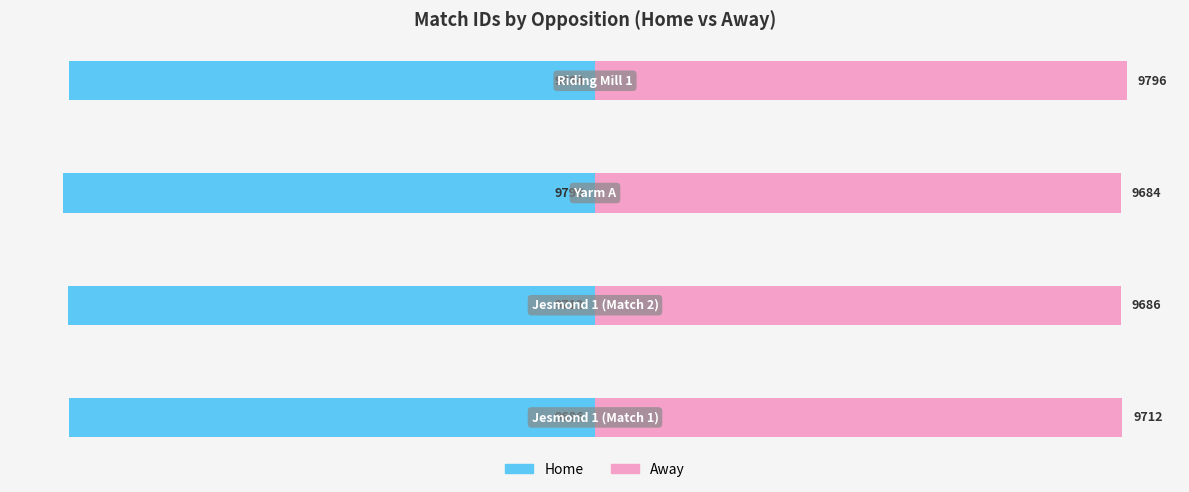

Which series changed the most between −10000 and −7500?

Home